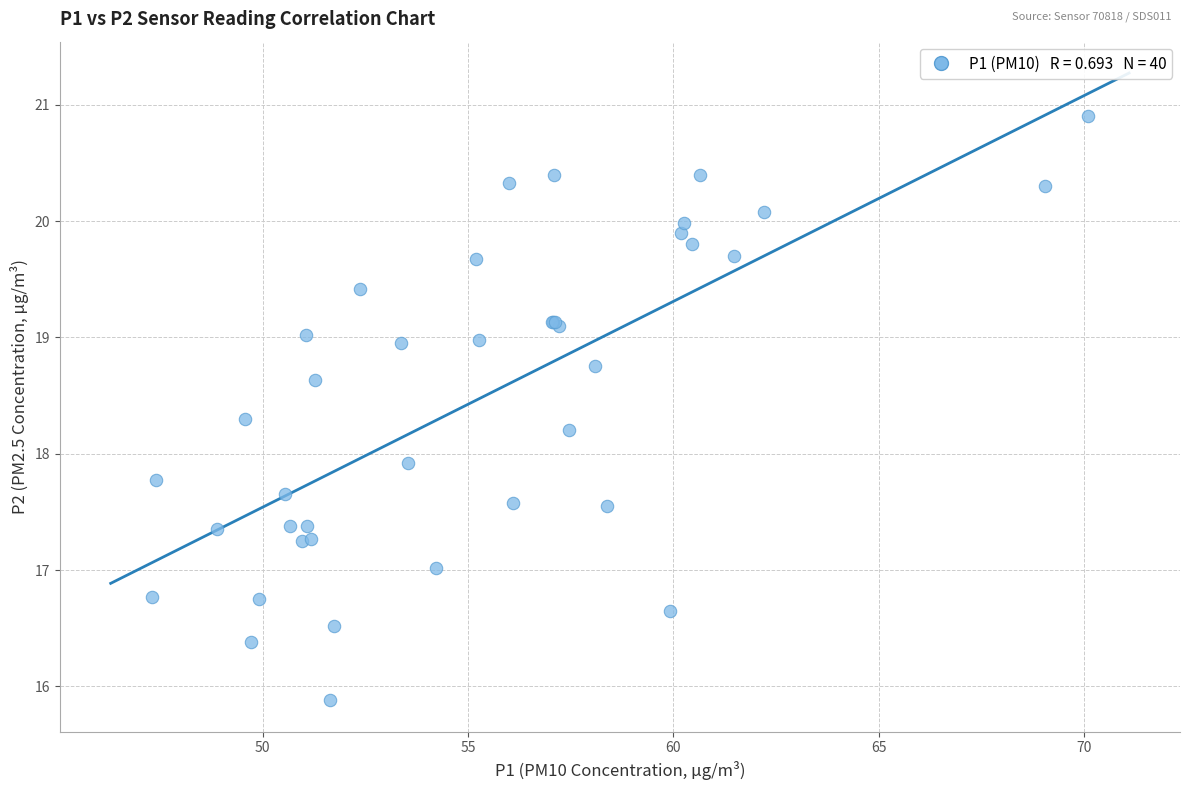

What Y value in the scatter plot is closest to 18?

17.9